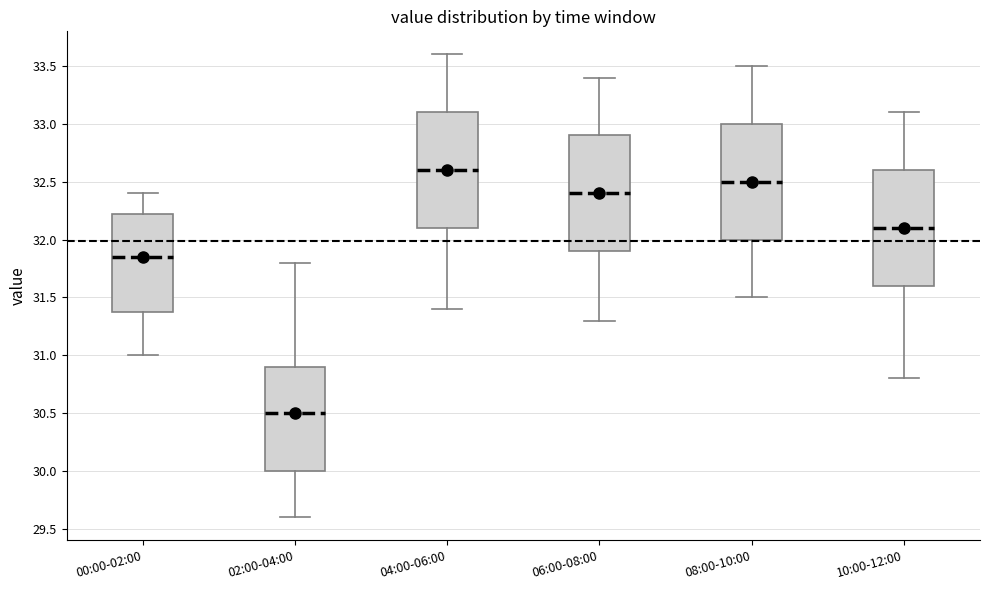

Reading left to right, read every box against the y-axis: the position of its median line, the range the box covers, and the ends of its whiskers. The values are not printed on the chart, so give them approximately, as read against the axis.

00:00-02:00: median 31.85, box 31.40 to 32.25, whiskers 31.00 to 32.40
02:00-04:00: median 30.50, box 30.00 to 30.90, whiskers 29.60 to 31.80
04:00-06:00: median 32.60, box 32.10 to 33.10, whiskers 31.40 to 33.60
06:00-08:00: median 32.40, box 31.90 to 32.90, whiskers 31.30 to 33.40
08:00-10:00: median 32.50, box 32.00 to 33.00, whiskers 31.50 to 33.50
10:00-12:00: median 32.10, box 31.60 to 32.60, whiskers 30.80 to 33.10